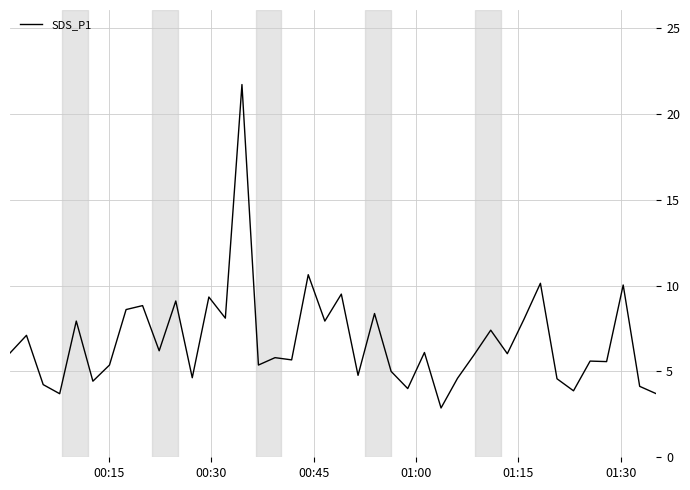

What is the difference between the maximum and minimum values?

18.8